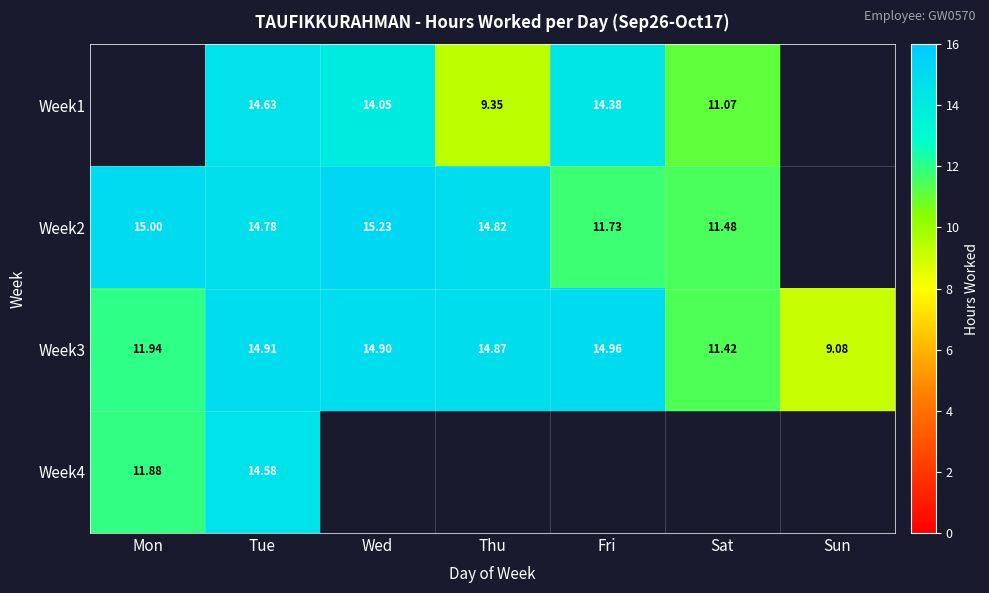

Where is Week3 nearest to the value 12?

Mon